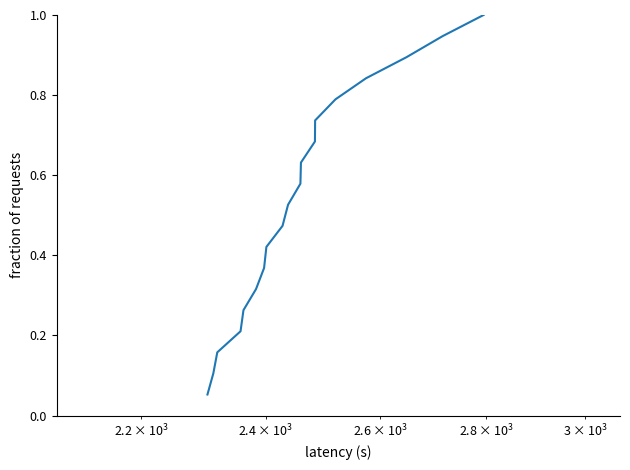

What is the maximum value shown in the chart?

1.0